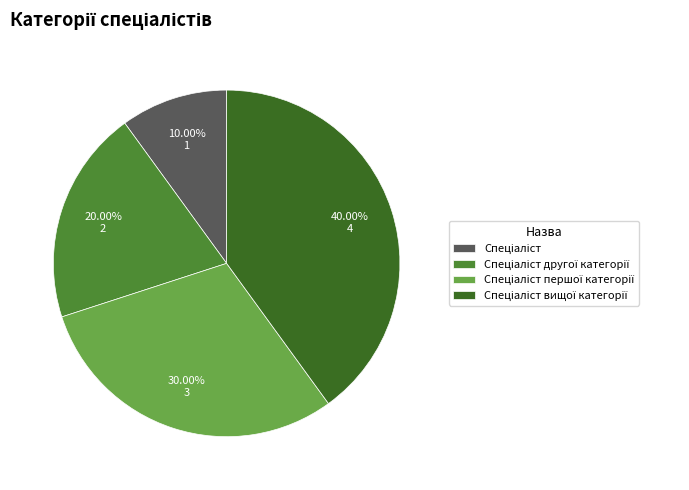

Count the number of slices in the pie.

4